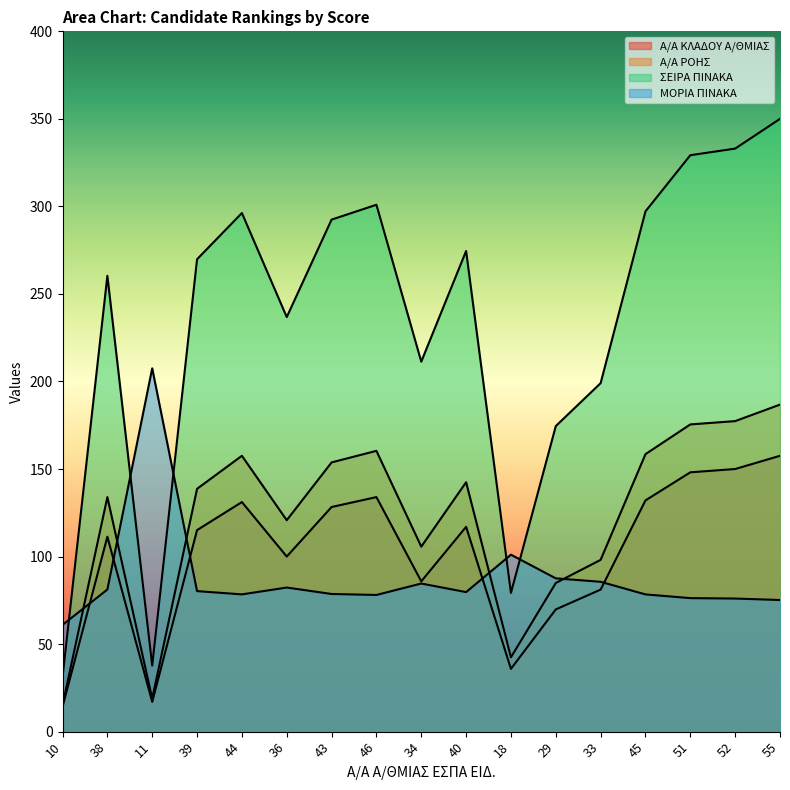

What is the average value of the Α/Α ΚΛΑΔΟΥ Α/ΘΜΙΑΣ series?

101.7